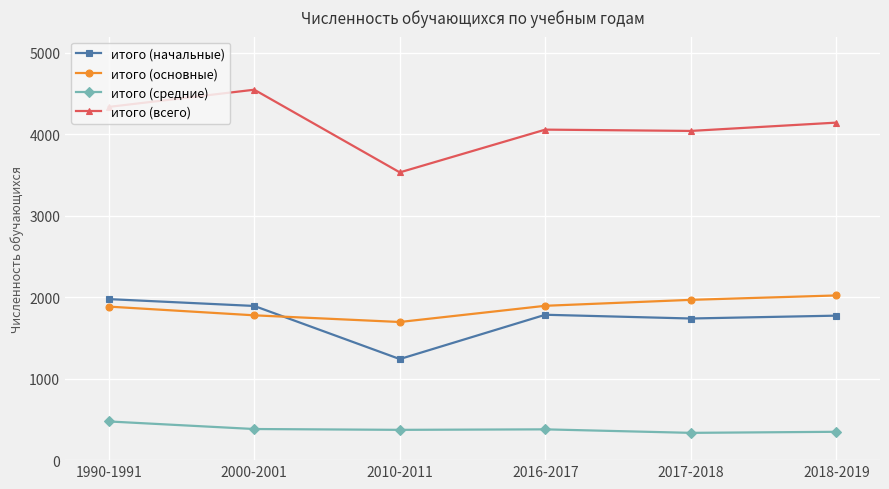

The итого (начальные) series shows 772 at 1990-1991. True or false?

False